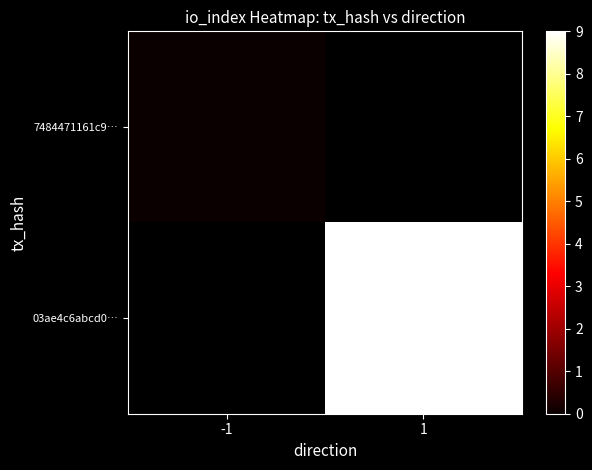

How many categories are shown in the chart?

2